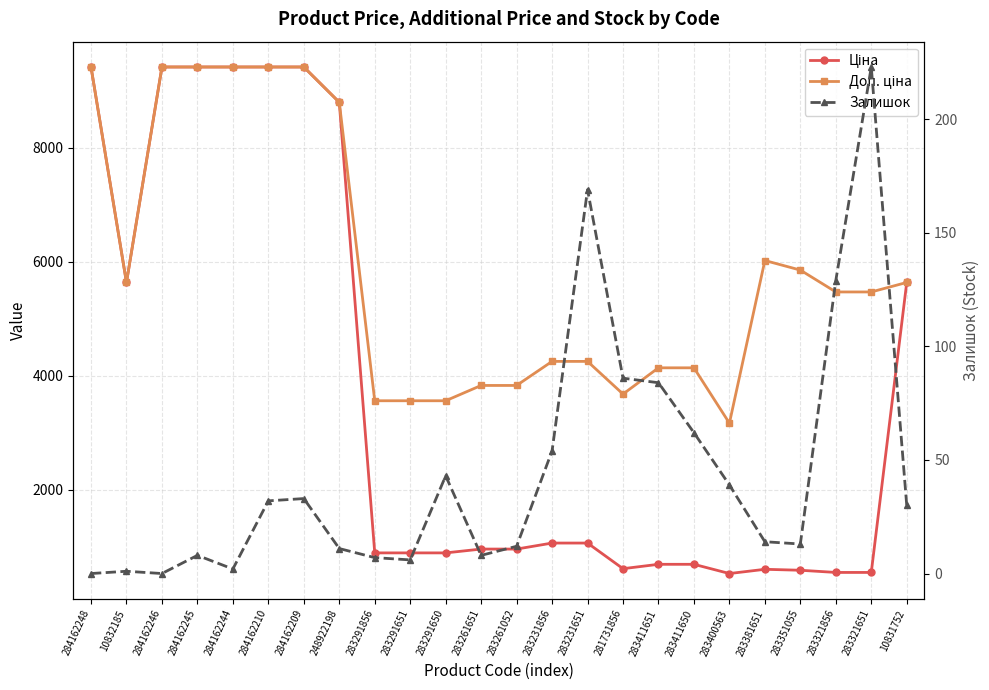

Rank the series at 283381651 from highest to lowest value.

Доп. ціна, Ціна, Залишок